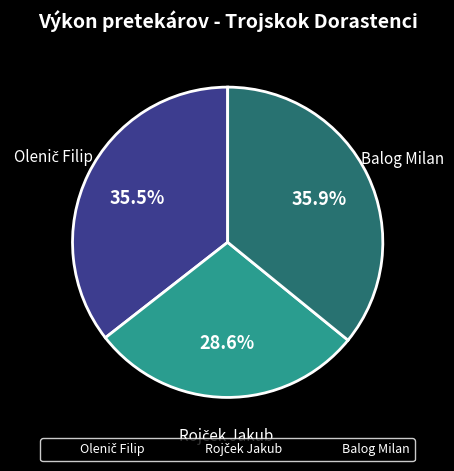

Is it true that Balog Milan is 30% of the pie?

False